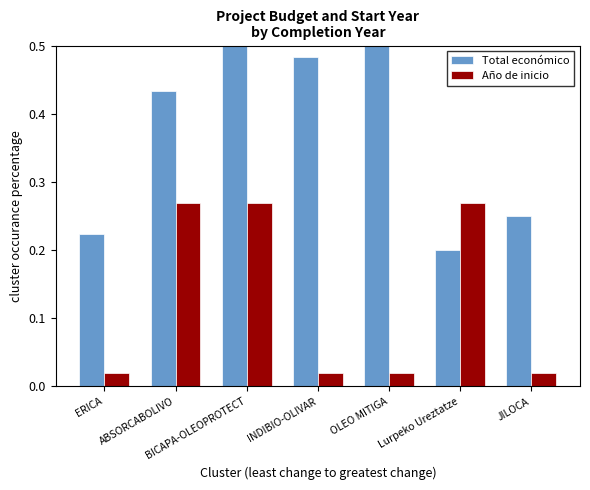

True or false: Total económico has a value of 0.5 at BICAPA-OLEOPROTECT.

True